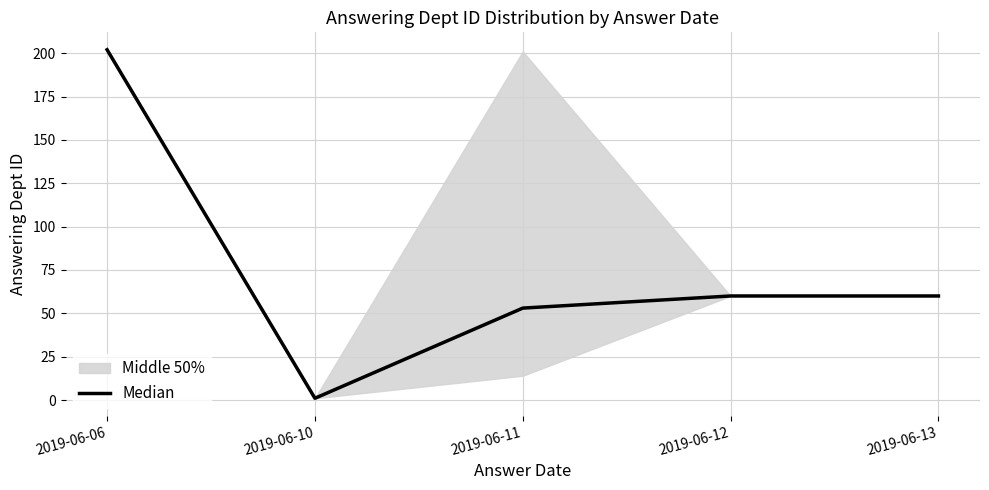

List the labels in order of value, smallest first.

2019-06-10, 2019-06-11, 2019-06-12, 2019-06-13, 2019-06-06